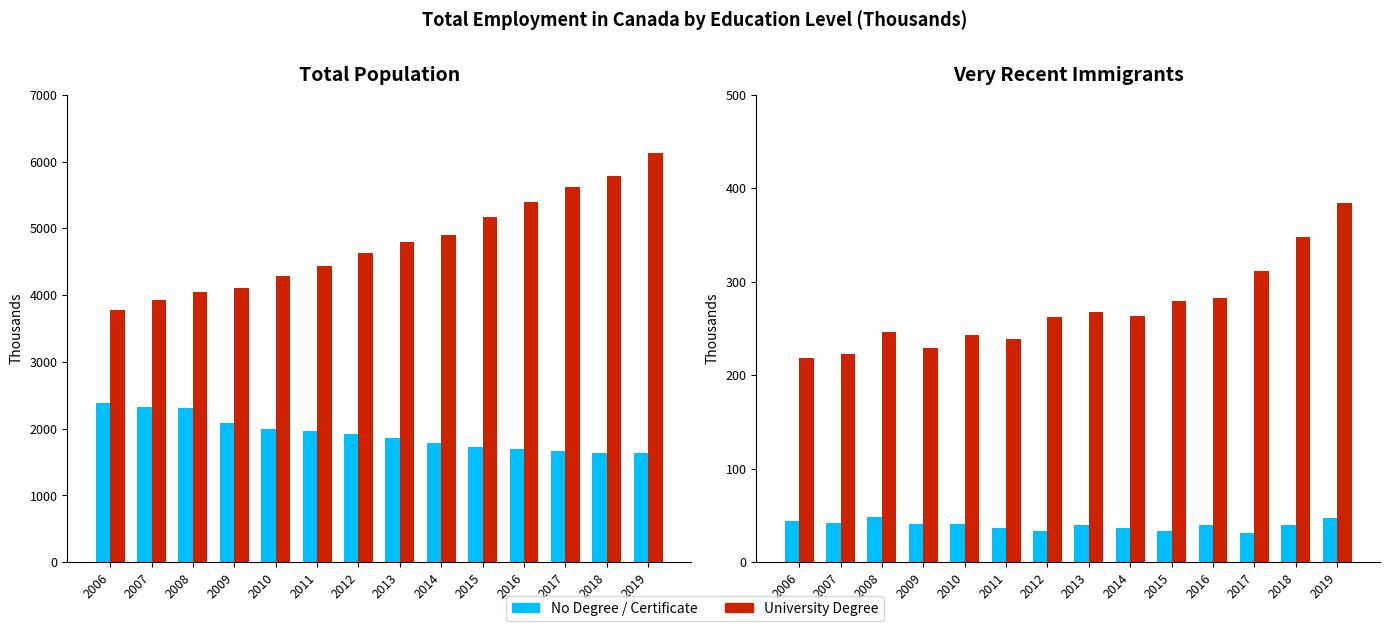

What is the difference between the maximum and minimum values in the University Degree series?

166.2